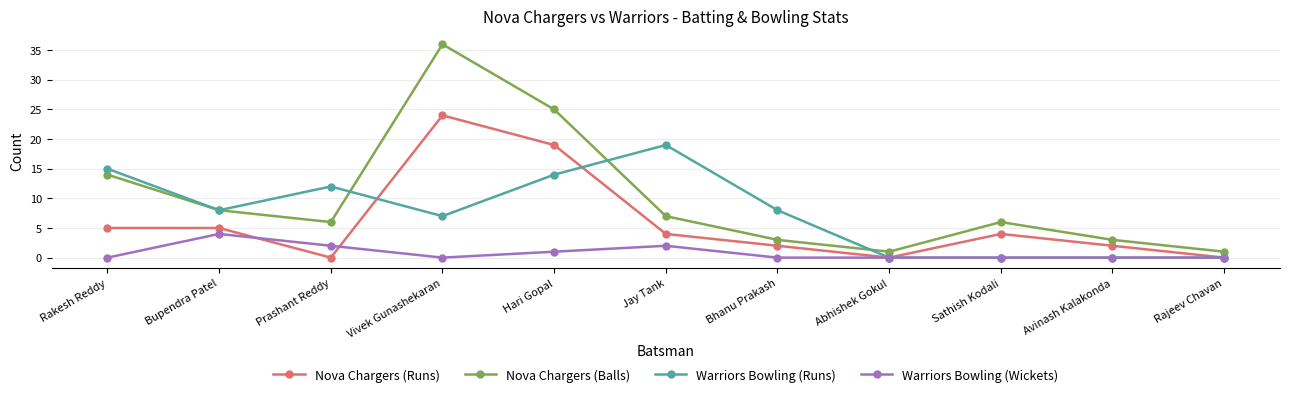

Reading left to right, extract all data points from this chart.

Nova Chargers (Runs): 5	5	0	24	19	4	2	0	4	2	0
Nova Chargers (Balls): 14	8	6	36	25	7	3	1	6	3	1
Warriors Bowling (Runs): 15	8	12	7	14	19	8	0	0	0	0
Warriors Bowling (Wickets): 0	4	2	0	1	2	0	0	0	0	0